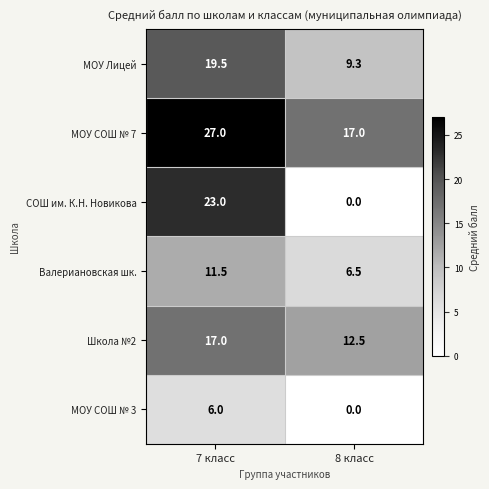

The МОУ СОШ № 7 series shows 10.4 at 8 класс. True or false?

False